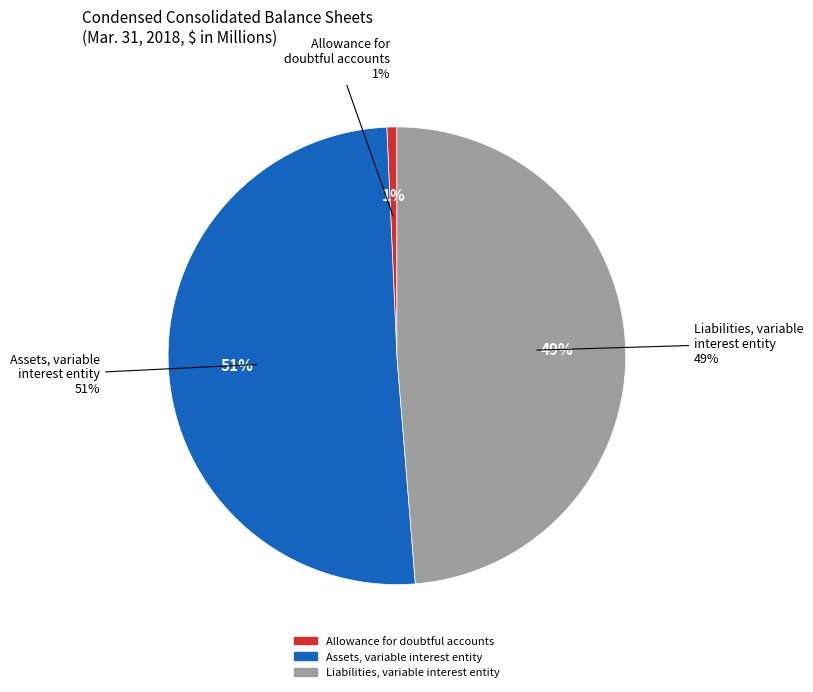

Which category accounts for the majority?

Assets, variable interest entity